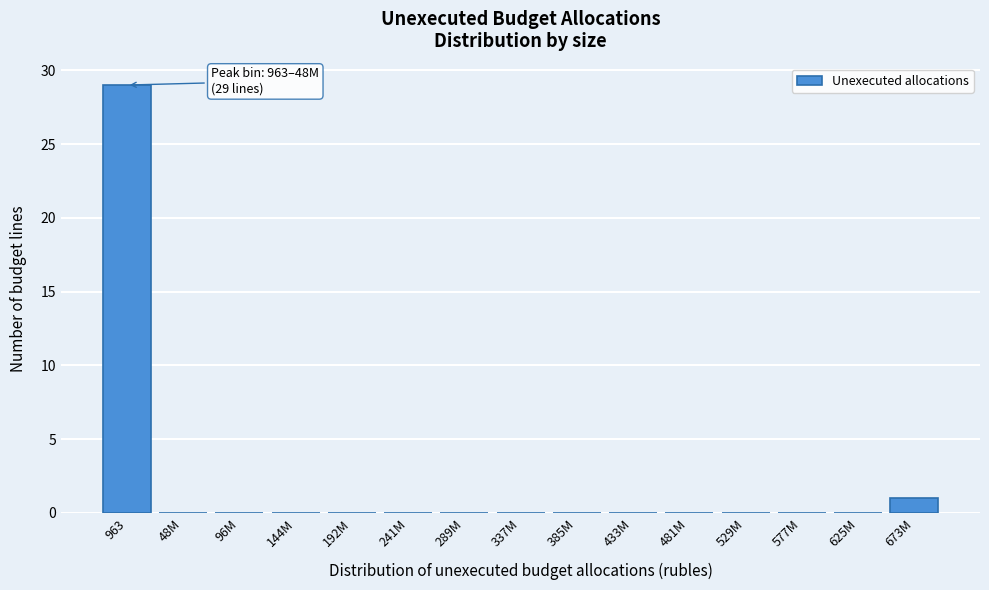

Reading right to left, extract all data points from this chart.

673M=1	625M=0	577M=0	529M=0	481M=0	433M=0	385M=0	337M=0	289M=0	241M=0	192M=0	144M=0	96M=0	48M=0	963=29